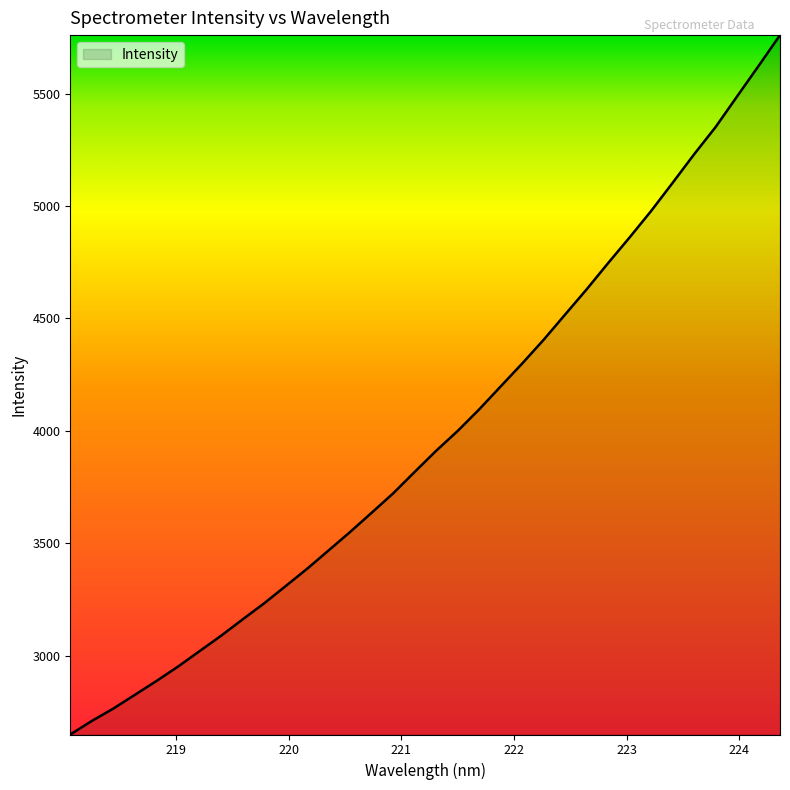

What is the greatest value displayed?

5760.3